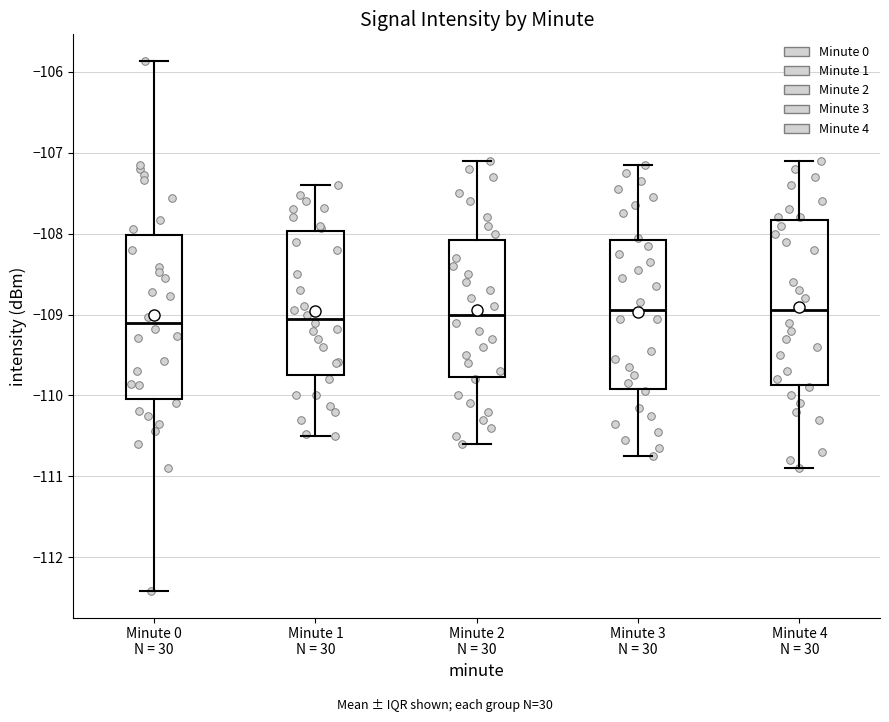

Where does the median line of the box for Minute 2 N = 30 sit on the y-axis? The values are not printed on the chart, so give them approximately, as read against the axis.

-109.0